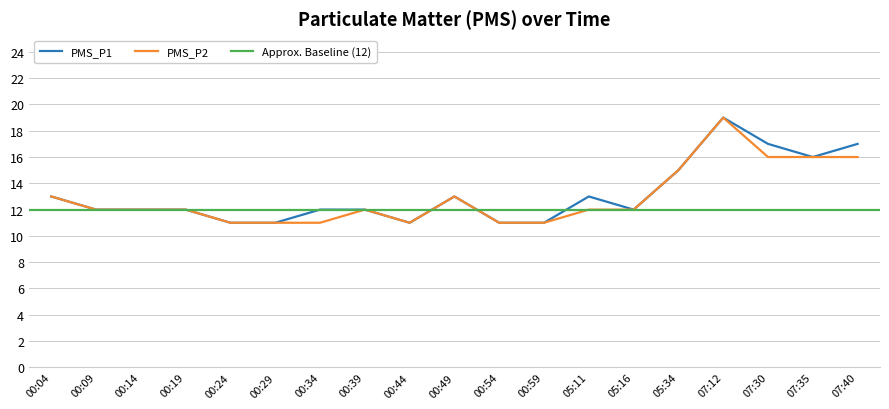

Read the PMS_P2 value at 05:16.

12